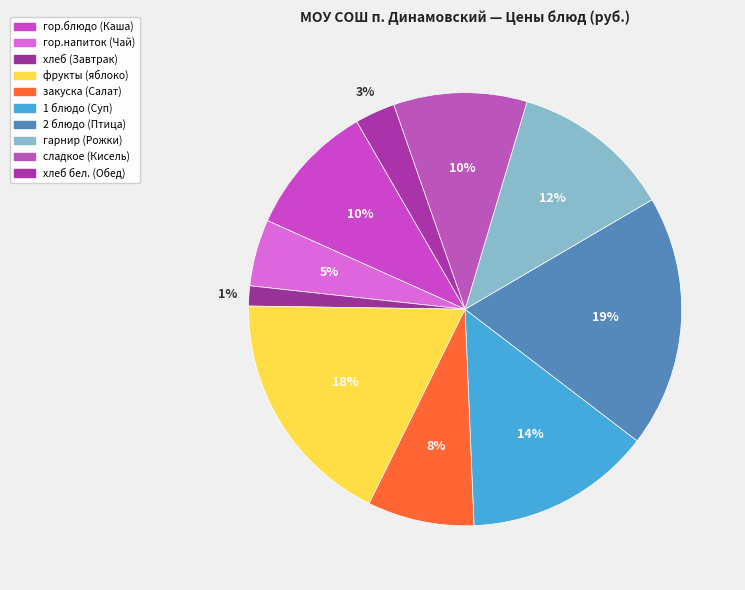

The сладкое (Кисель) slice represents 1% of the pie. True or false?

False